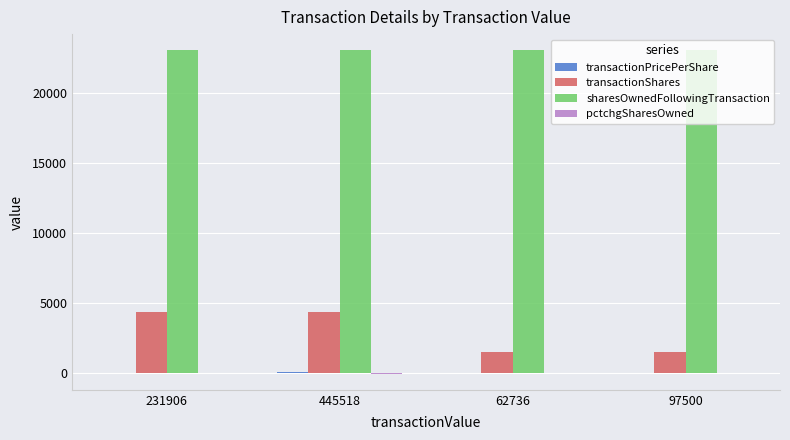

What is the maximum value shown in the chart?

23014.0